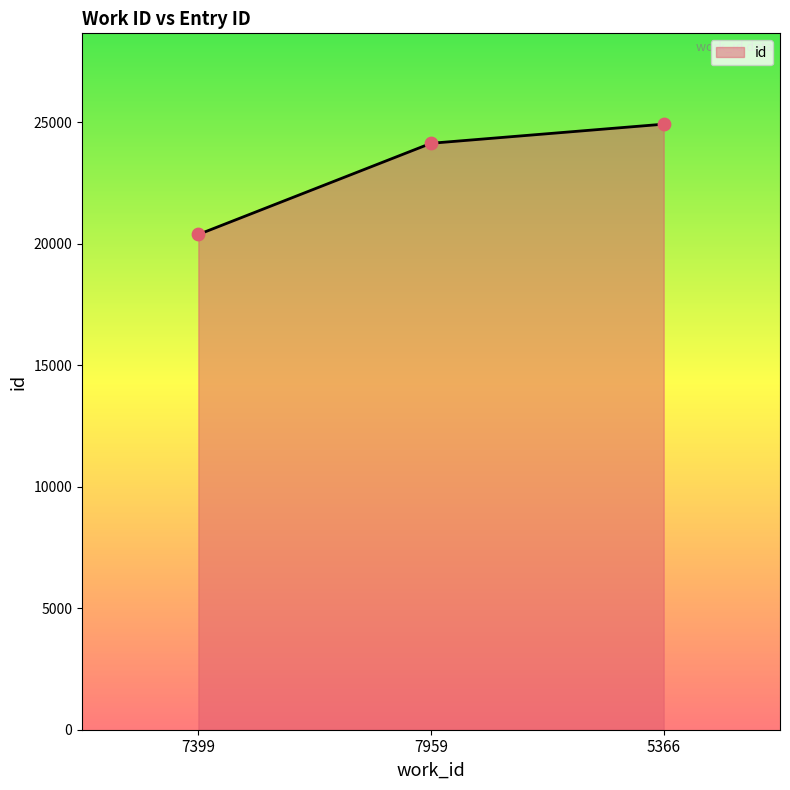

Which has a higher value, 7399 or 5366?

5366